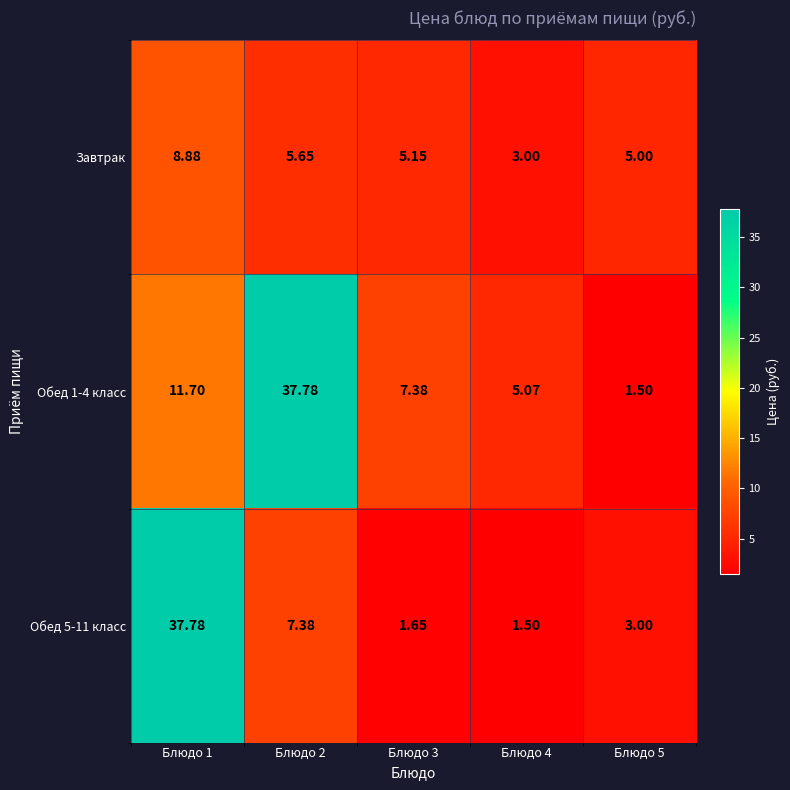

How many series are shown in this chart?

3